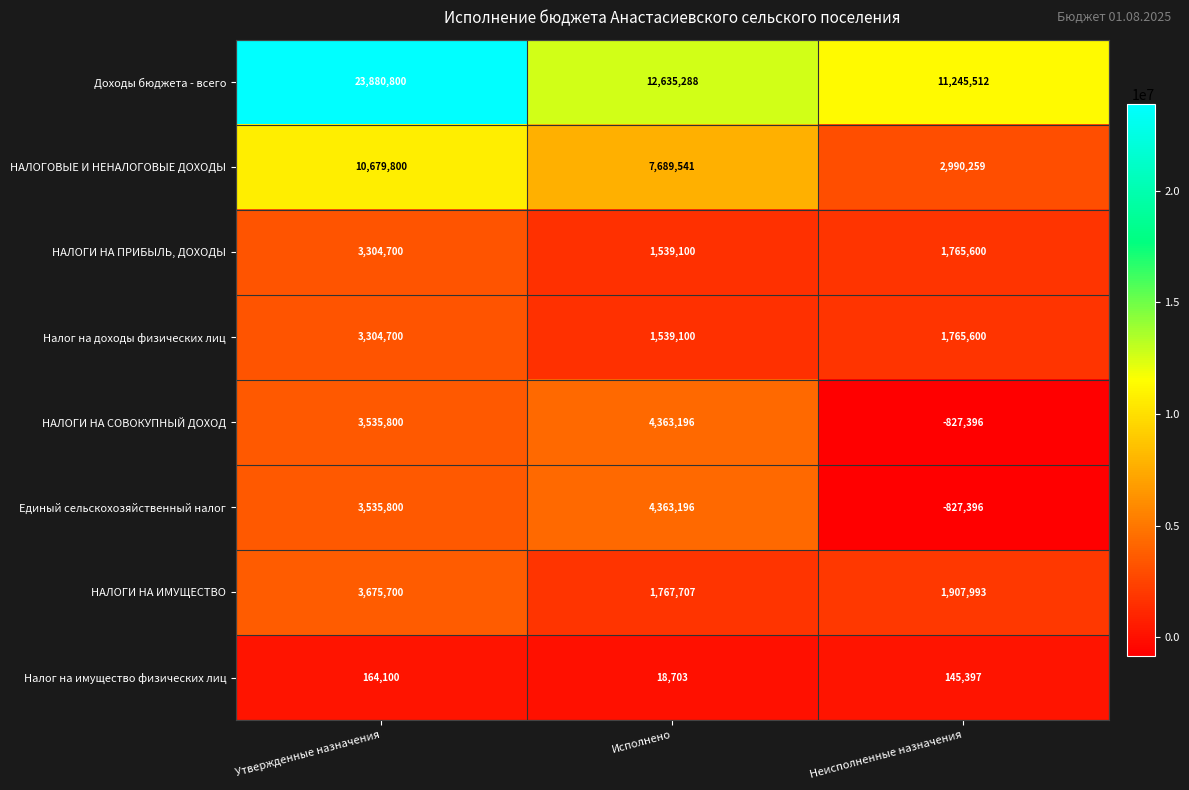

At which category is the sum across all series the highest?

Утвержденные назначения